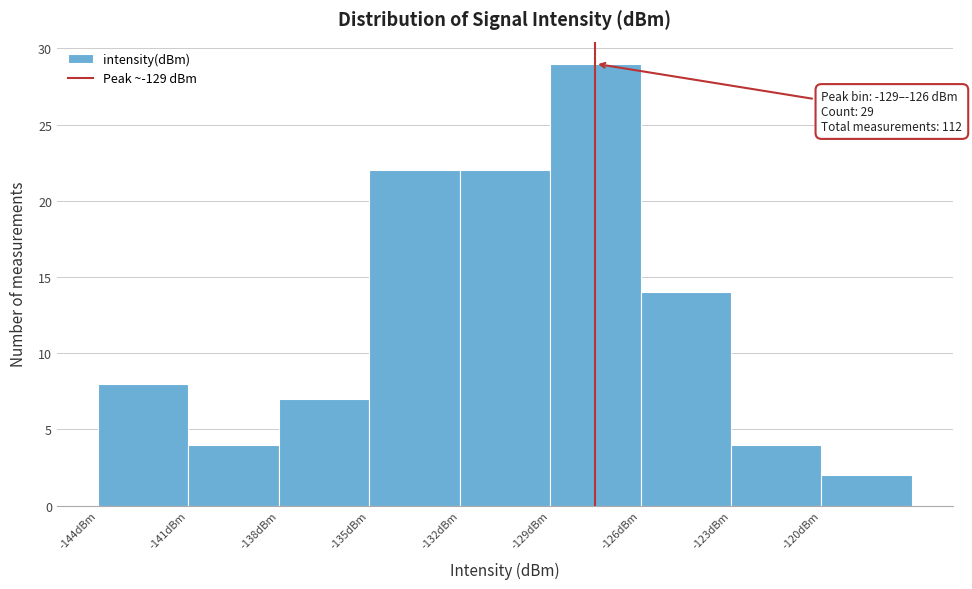

Over which range of the x-axis is the bar tallest?

-129 to -126